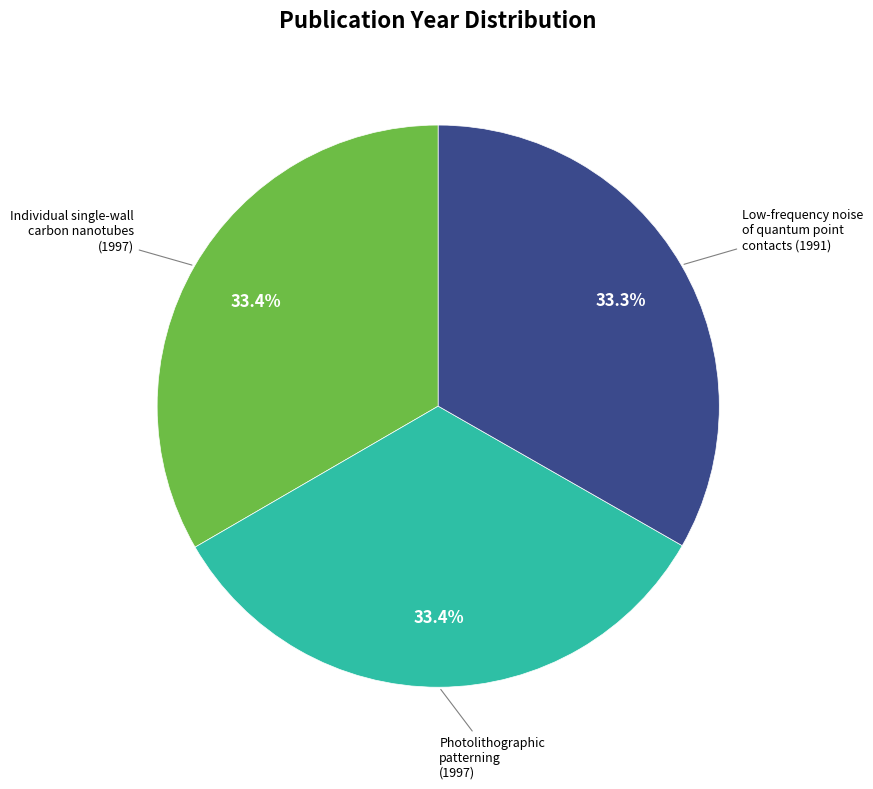

To the nearest percent, what is the average slice percentage?

33%